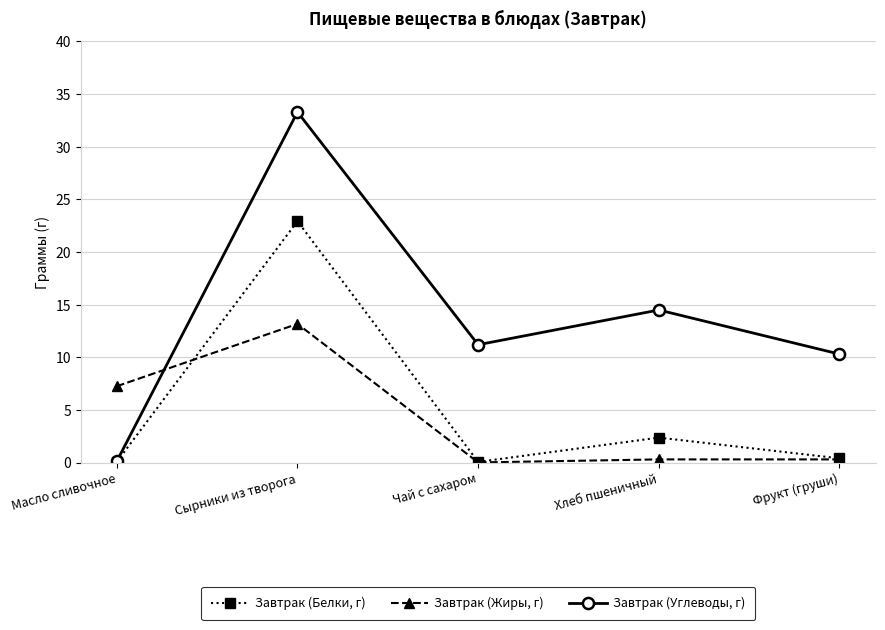

Is it true that Завтрак (Жиры, г) equals 0.3 at Фрукт (груши)?

True